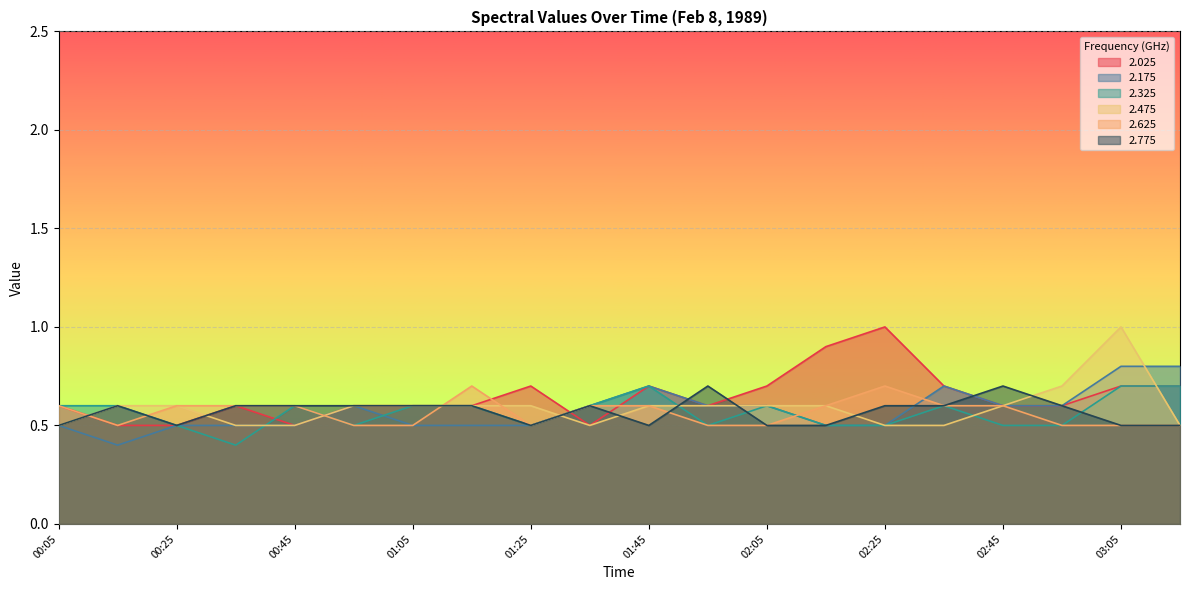

Reading left to right, list all the values displayed in this chart.

2.025: 0.6	0.5	0.5	0.6	0.5	0.6	0.6	0.6	0.7	0.5	0.7	0.6	0.7	0.9	1.0	0.7	0.6	0.6	0.7	0.7
2.175: 0.5	0.4	0.5	0.5	0.5	0.6	0.5	0.5	0.5	0.6	0.7	0.6	0.6	0.5	0.5	0.7	0.6	0.6	0.8	0.8
2.325: 0.6	0.6	0.5	0.4	0.6	0.5	0.6	0.6	0.5	0.6	0.7	0.5	0.6	0.5	0.5	0.6	0.5	0.5	0.7	0.7
2.475: 0.5	0.6	0.6	0.5	0.5	0.6	0.6	0.6	0.6	0.5	0.6	0.6	0.6	0.6	0.5	0.5	0.6	0.7	1.0	0.5
2.625: 0.6	0.5	0.6	0.6	0.6	0.5	0.5	0.7	0.5	0.6	0.6	0.5	0.5	0.6	0.7	0.6	0.6	0.5	0.5	0.5
2.775: 0.5	0.6	0.5	0.6	0.6	0.6	0.6	0.6	0.5	0.6	0.5	0.7	0.5	0.5	0.6	0.6	0.7	0.6	0.5	0.5